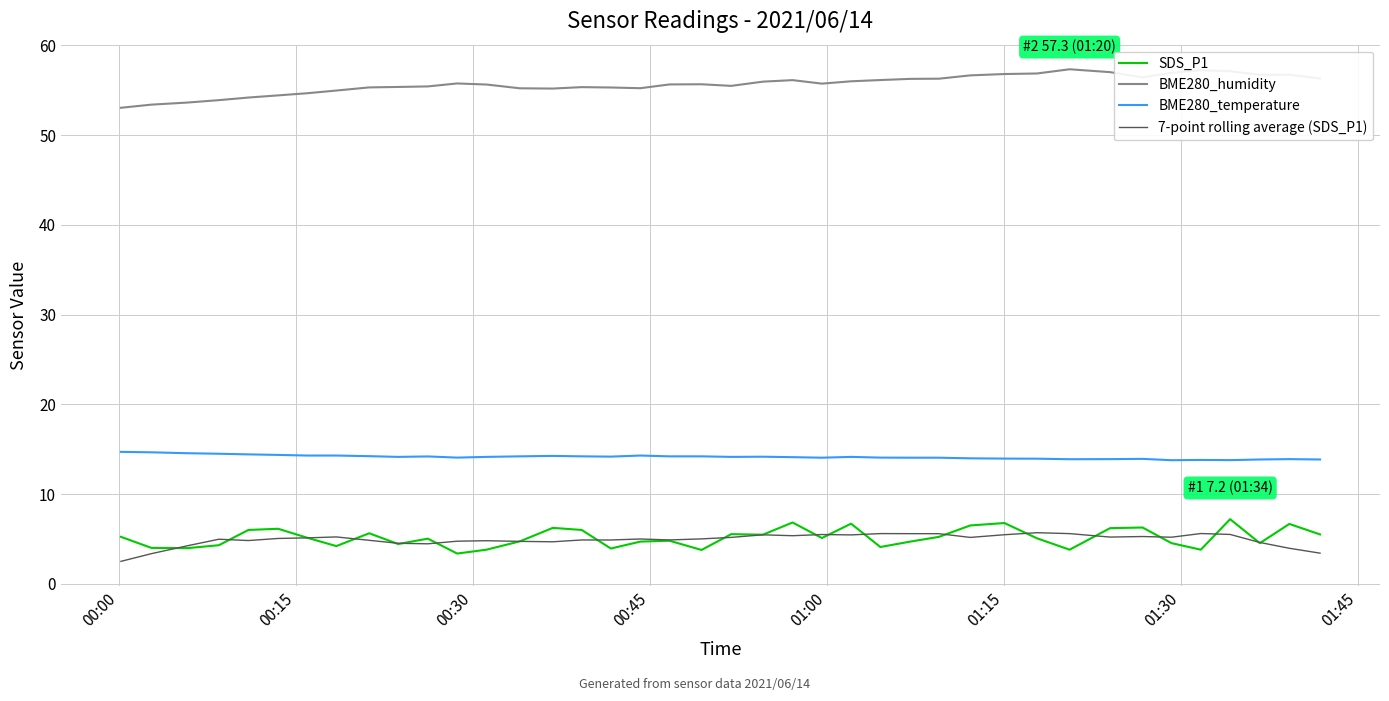

Rank the series by their maximum value, from lowest to highest.

7-point rolling average (SDS_P1), SDS_P1, BME280_temperature, BME280_humidity